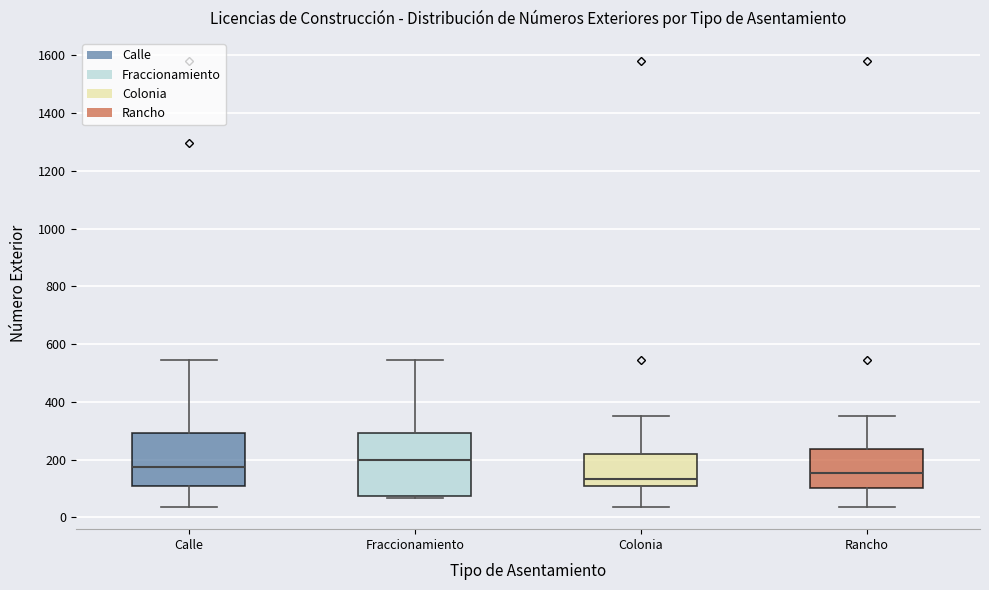

Which box's median line is the lowest?

Colonia